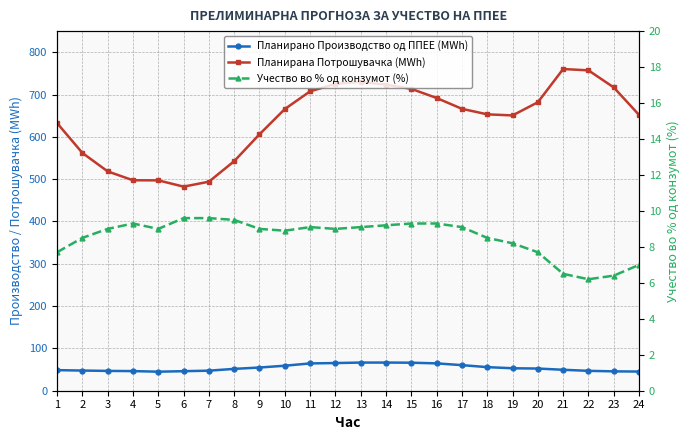

What is the maximum value shown in the chart?

760.4